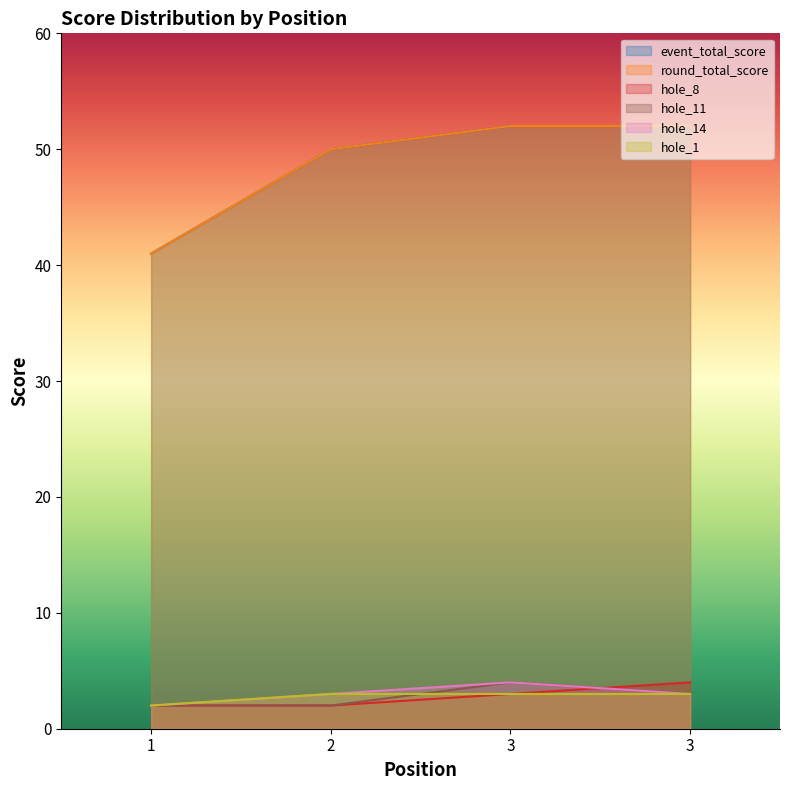

At which category is the sum across all series the highest?

3